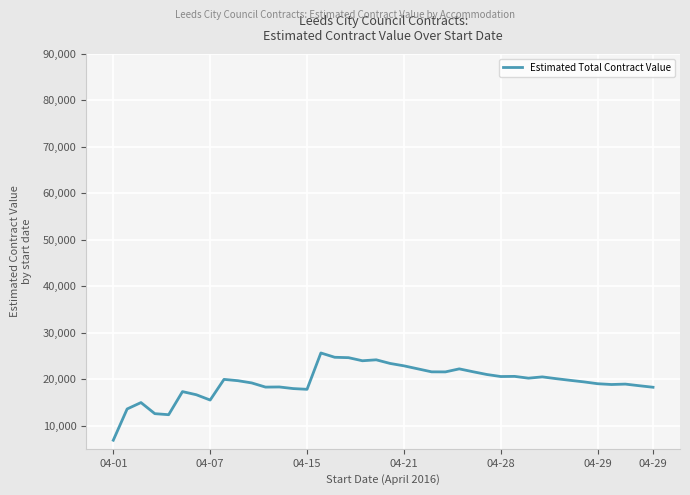

What is the difference between the maximum and minimum values?

18778.4